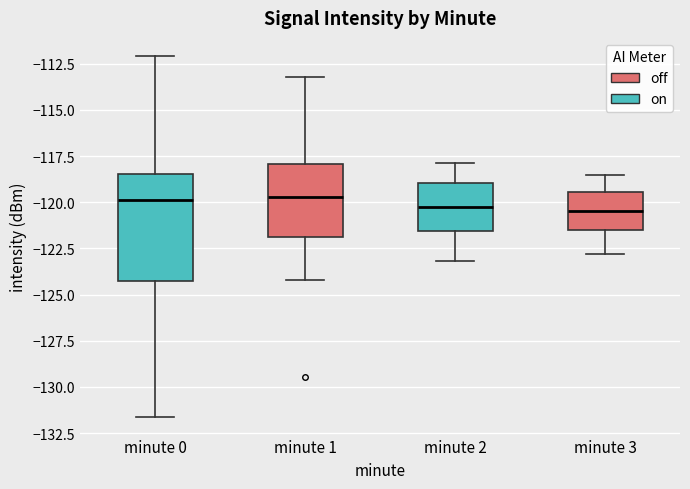

Reading left to right, read every box against the y-axis: the position of its median line, the range the box covers, and the ends of its whiskers. The values are not printed on the chart, so give them approximately, as read against the axis.

minute 0: median -120.0, box -124.5 to -118.5, whiskers -131.5 to -112.0
minute 1: median -119.5, box -122.0 to -118.0, whiskers -124.0 to -113.0
minute 2: median -120.0, box -121.5 to -119.0, whiskers -123.0 to -118.0
minute 3: median -120.5, box -121.5 to -119.5, whiskers -123.0 to -118.5